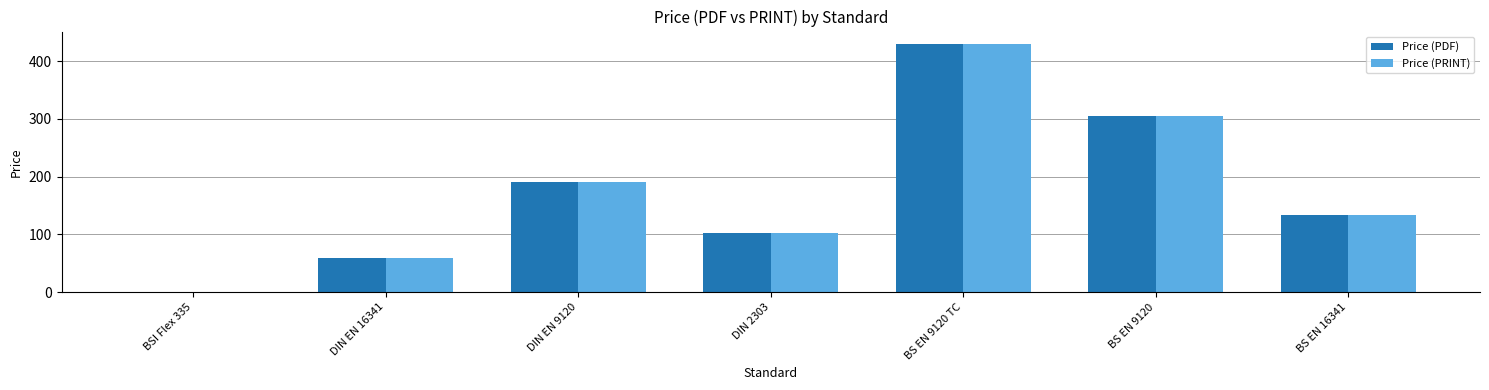

Reading right to left, list all the values displayed in this chart.

Price (PDF): BS EN 16341=134.0	BS EN 9120=306.0	BS EN 9120 TC=430.0	DIN 2303=102.4	DIN EN 9120=190.1	DIN EN 16341=59.4	BSI Flex 335=0.0
Price (PRINT): BS EN 16341=134.0	BS EN 9120=306.0	BS EN 9120 TC=430.0	DIN 2303=102.4	DIN EN 9120=190.1	DIN EN 16341=59.4	BSI Flex 335=0.0